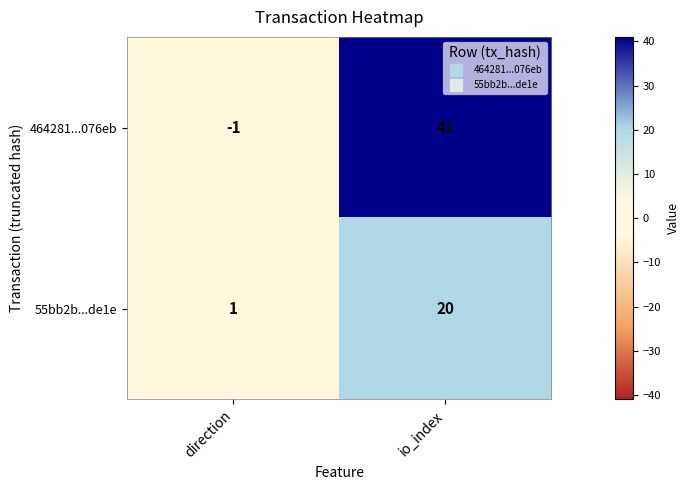

Which series has the largest total across all categories?

464281...076eb